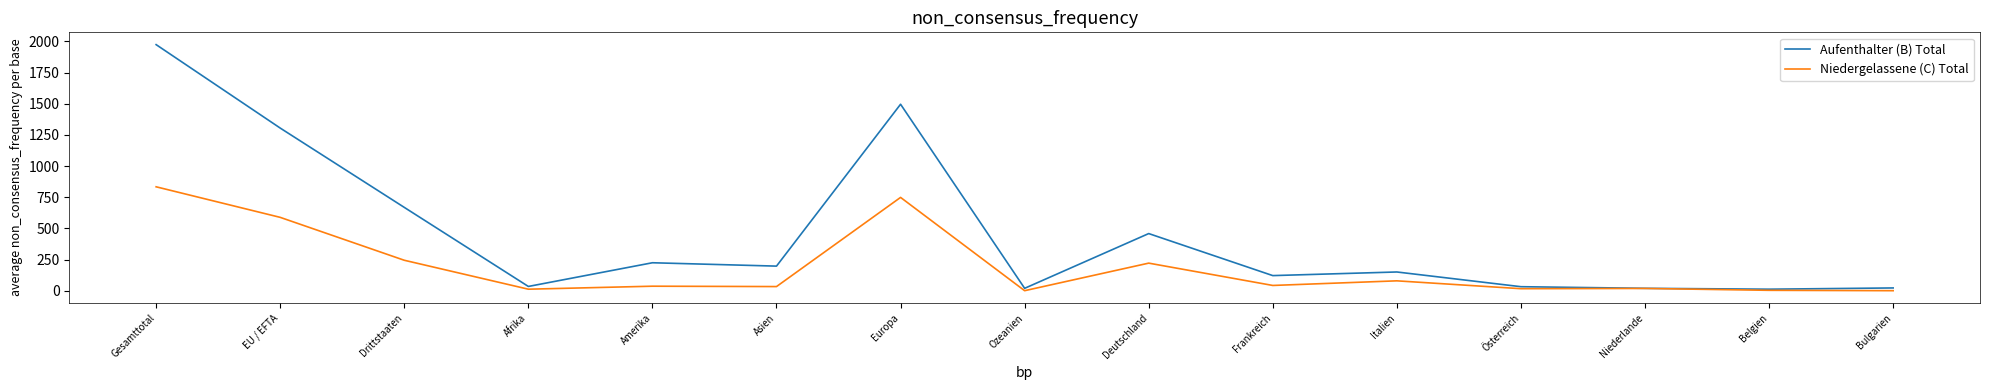

Between Amerika and Europa, which series saw the biggest shift?

Aufenthalter (B) Total